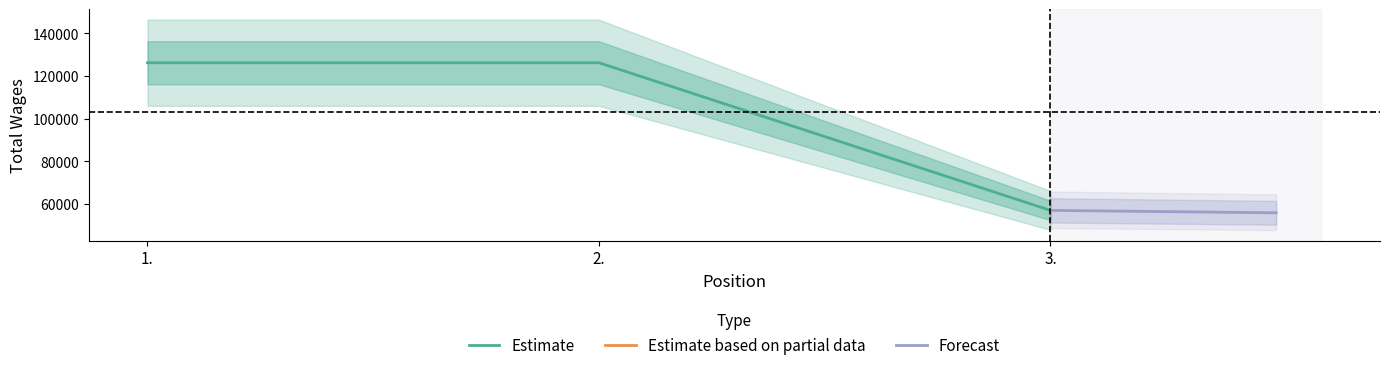

True or false: the data shows 73611 at 2..

False